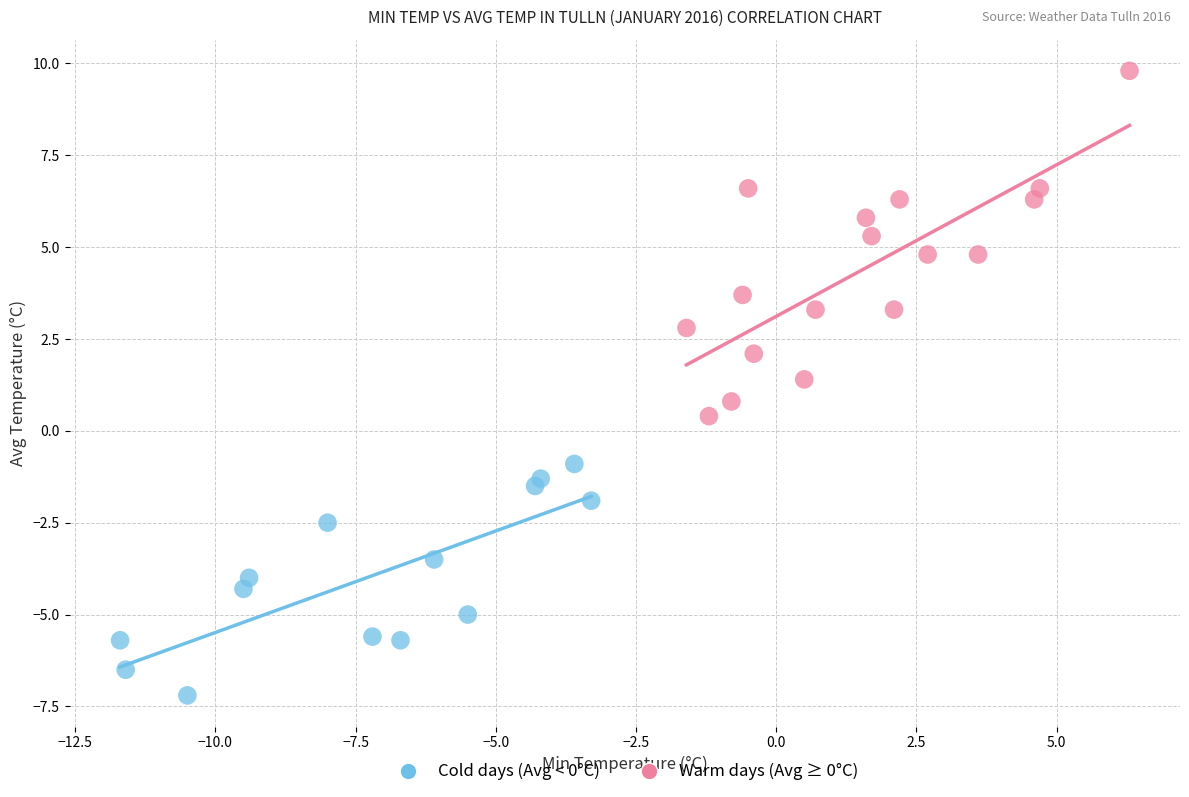

Which series reaches the minimum Y coordinate?

Cold days (Avg < 0°C)